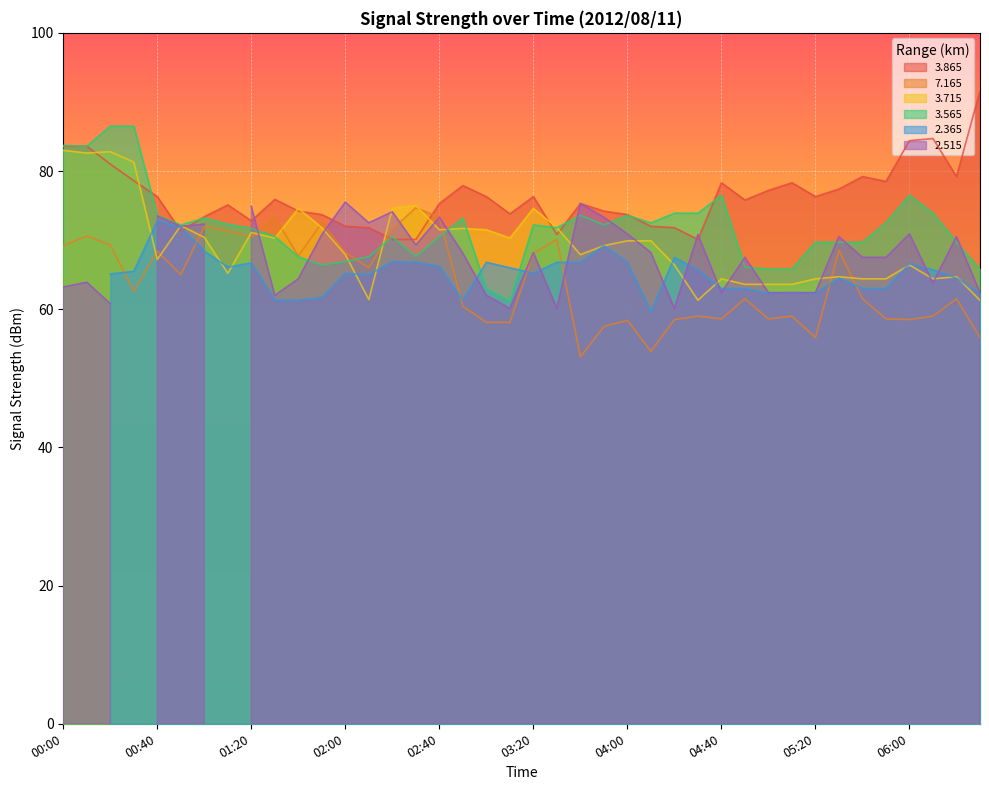

The value of 3.865 at 04:40 is 78.3. True or false?

True